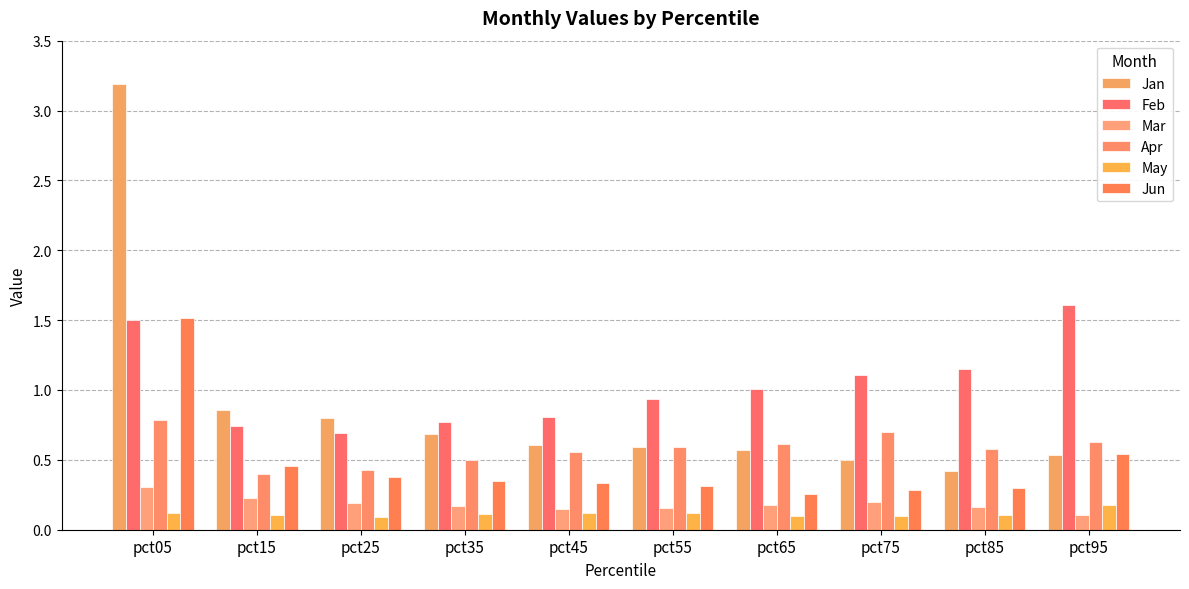

What is the minimum value for Mar?

0.1